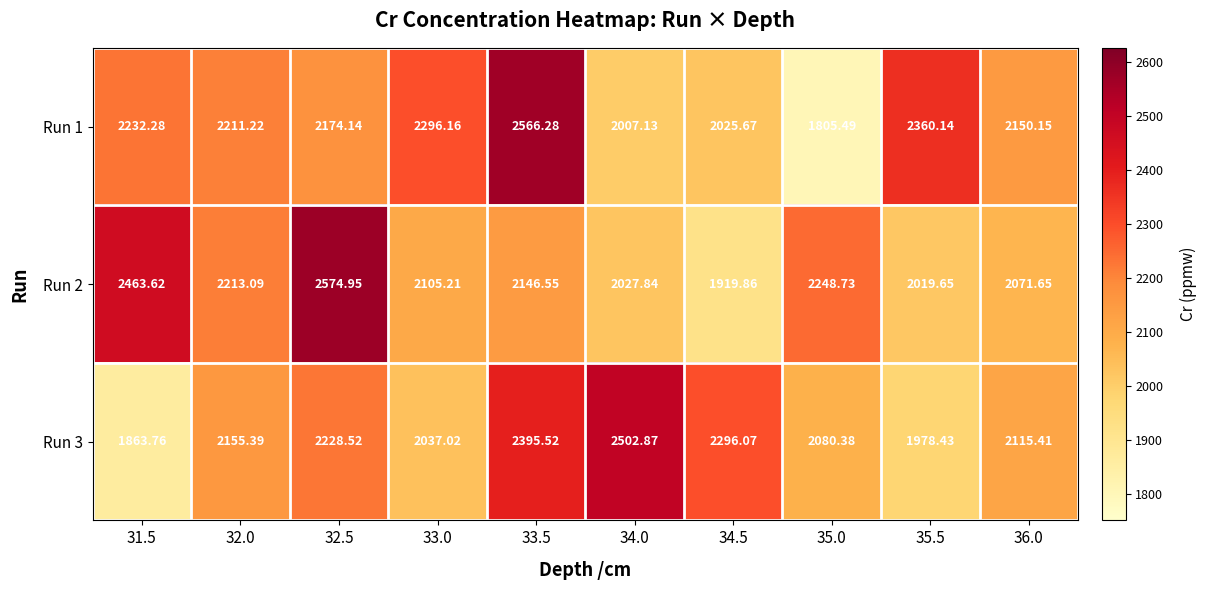

What is the smallest value displayed?

1805.5